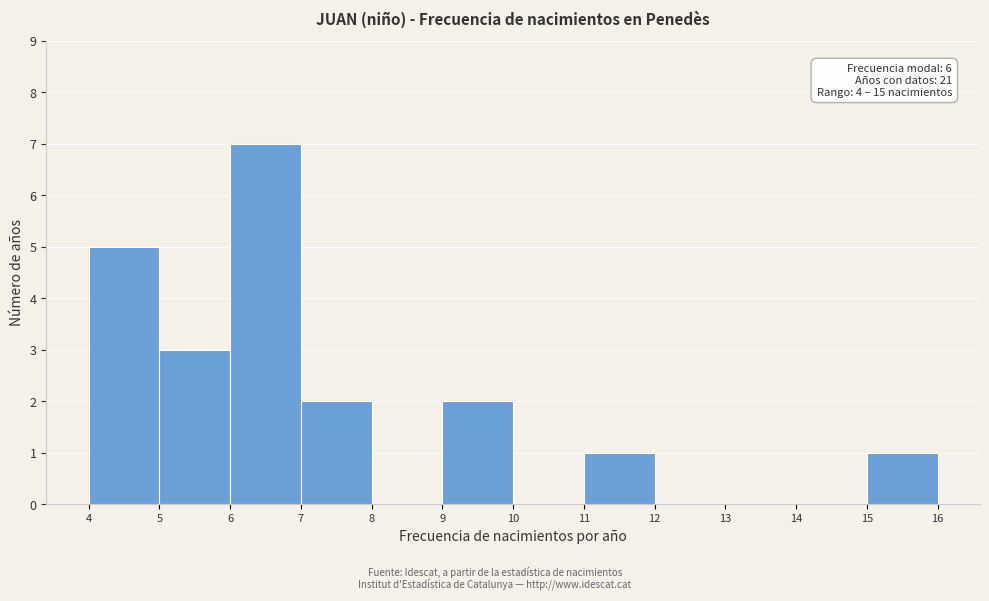

Which range on the x-axis has the tallest bar?

6 to 7